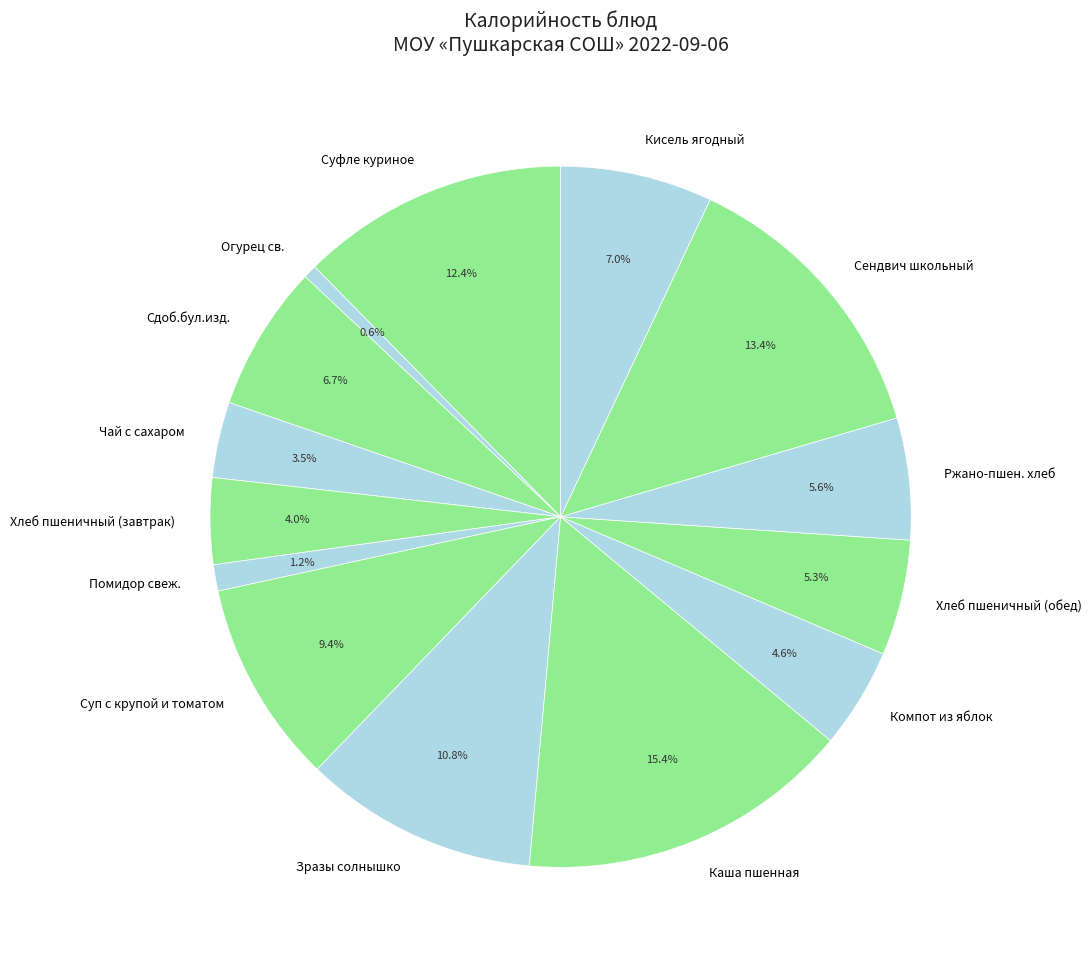

The Огурец св. slice represents 12% of the pie. True or false?

False